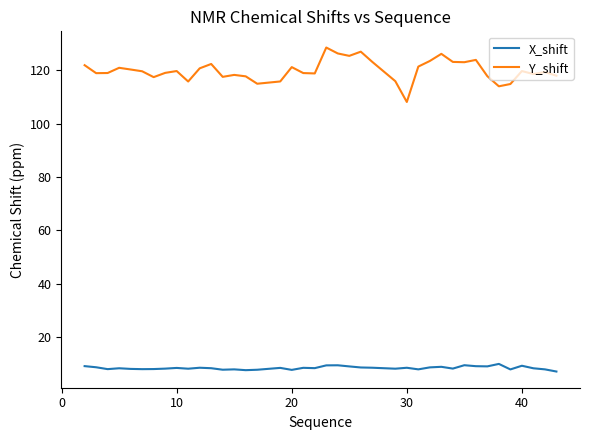

List the series in order of their overall mean, highest first.

Y_shift, X_shift